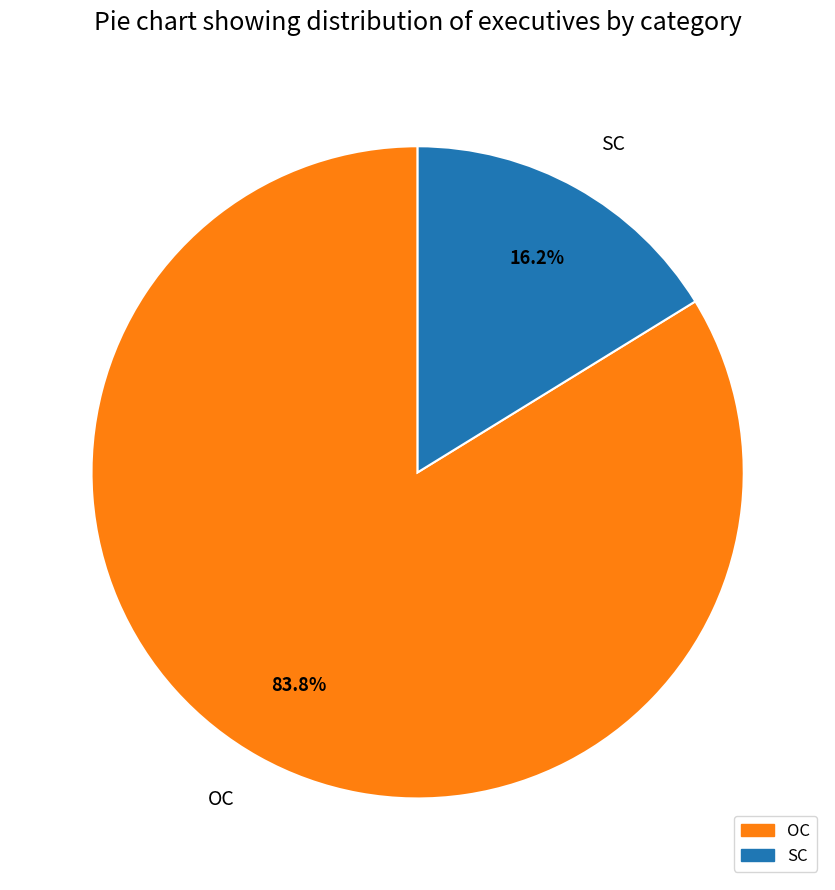

To the nearest percent, what portion does OC represent?

84%